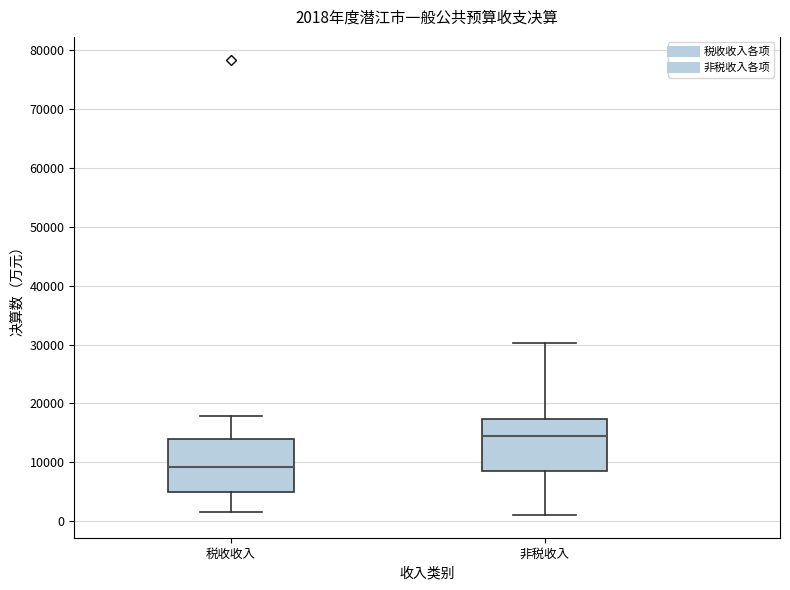

Which box has the lowest median line?

税收收入